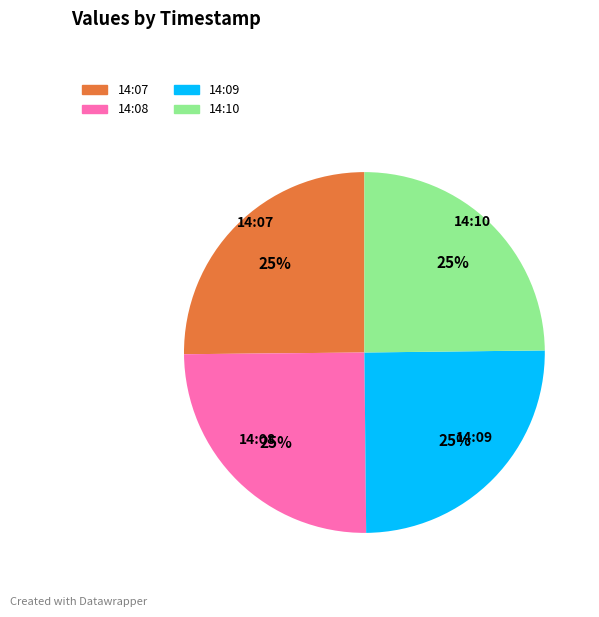

Is there any slice that represents more than half of the pie?

No